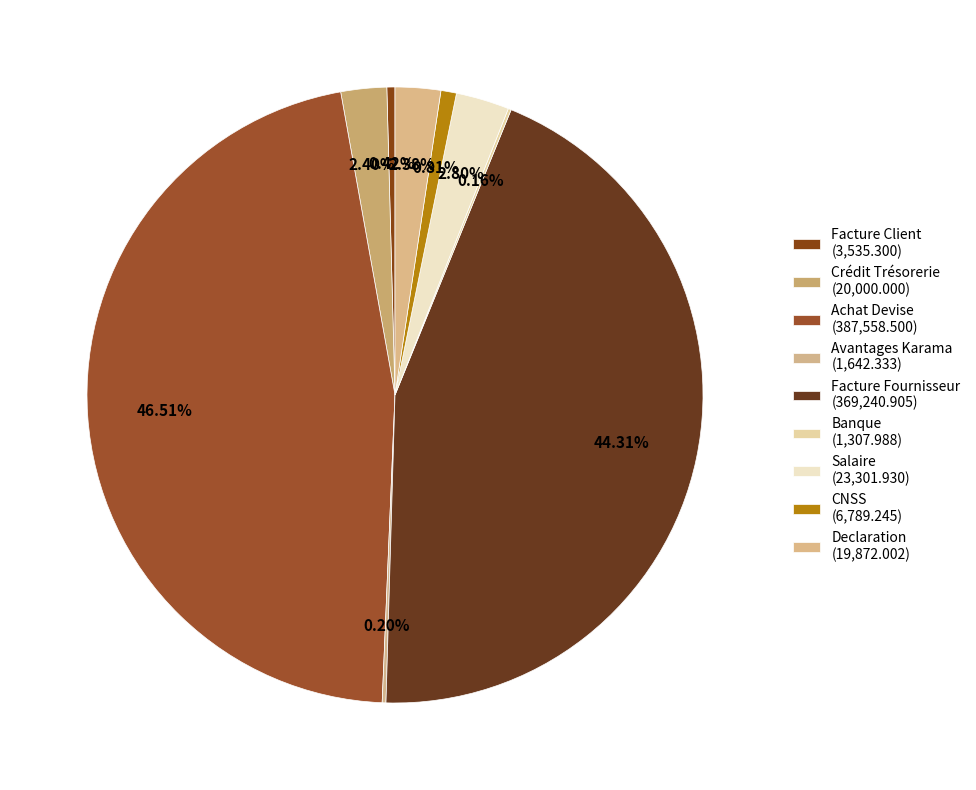

What is the change in value from Crédit Trésorerie to Declaration?

-128.0